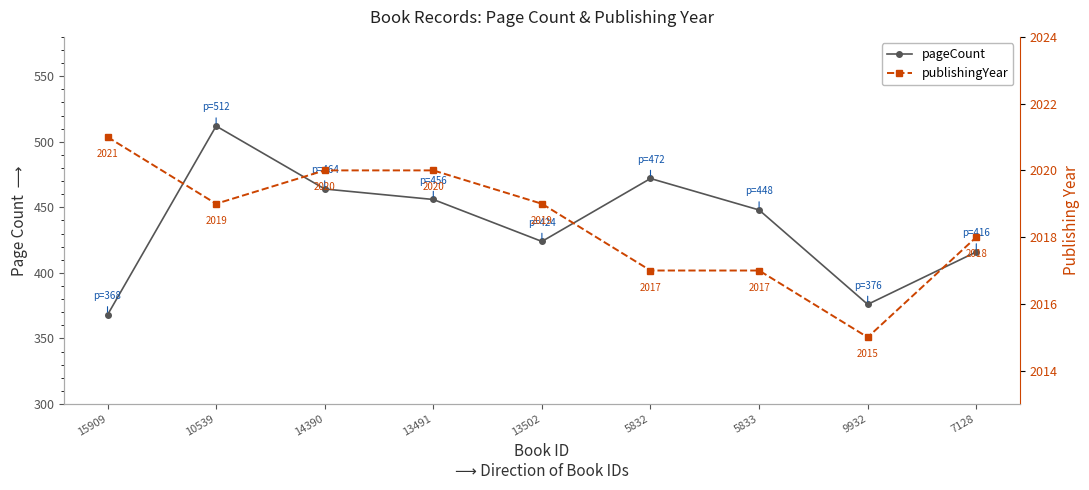

What is the minimum value shown in the chart?

368